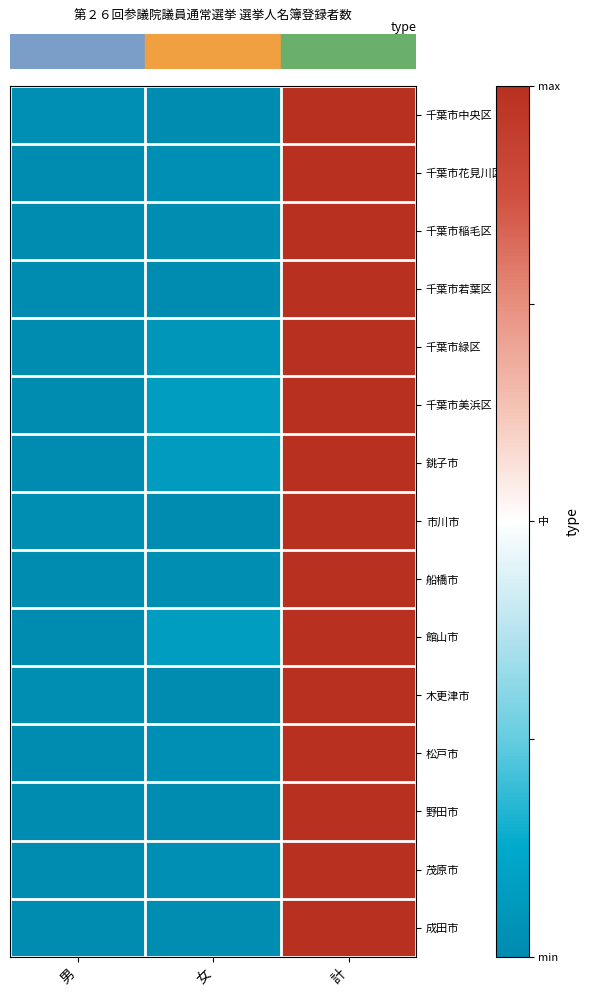

At which category is the sum across all series the highest?

計